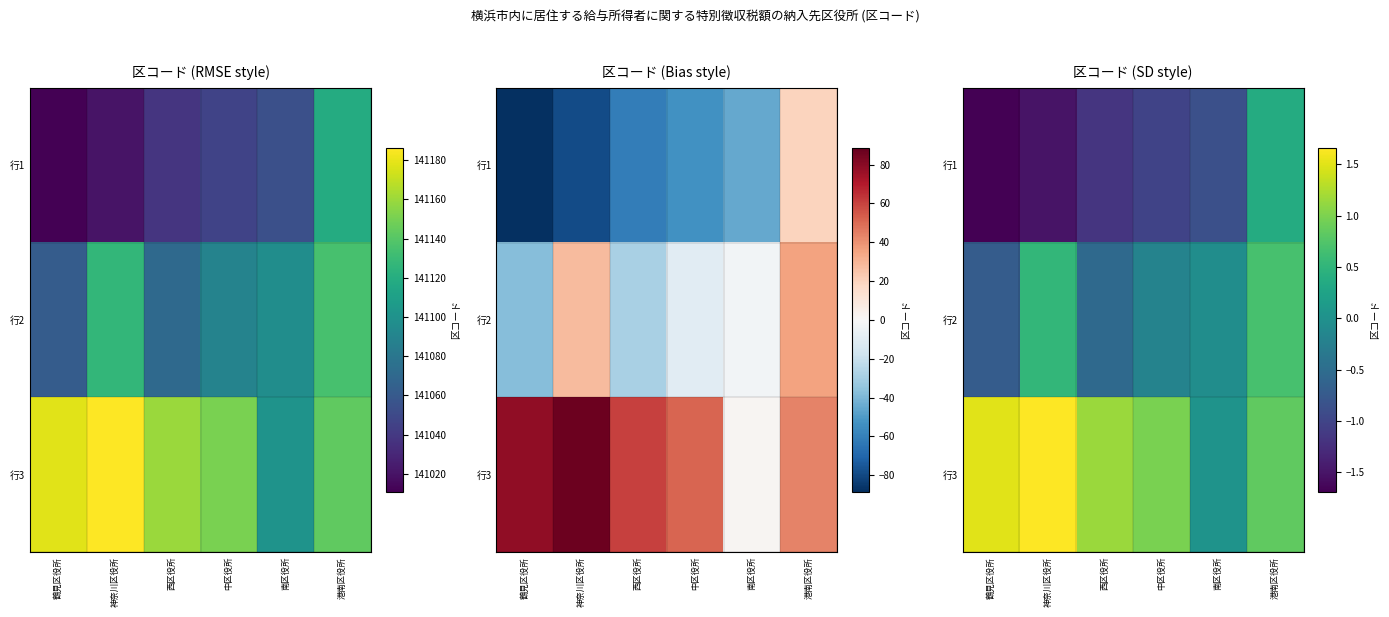

How many values in 行2 are above zero?

2